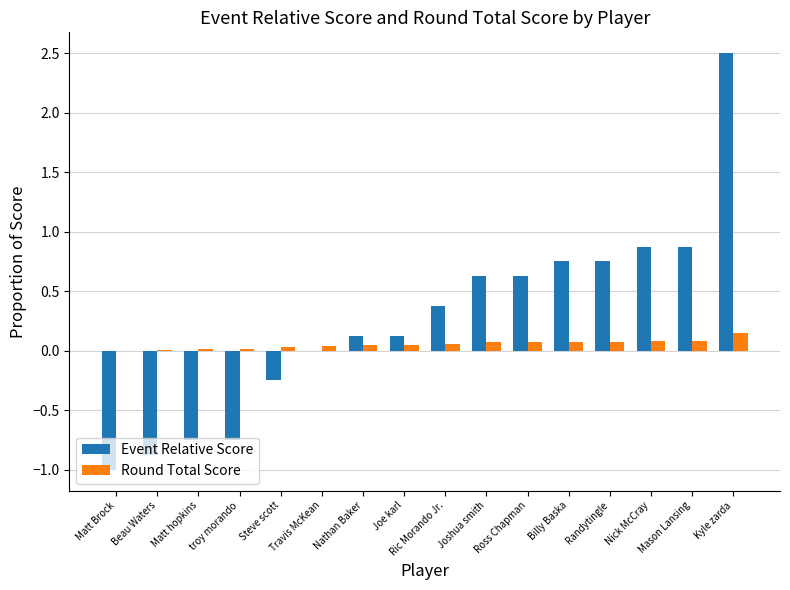

Are the bars grouped side by side (vs. stacked)?

Yes